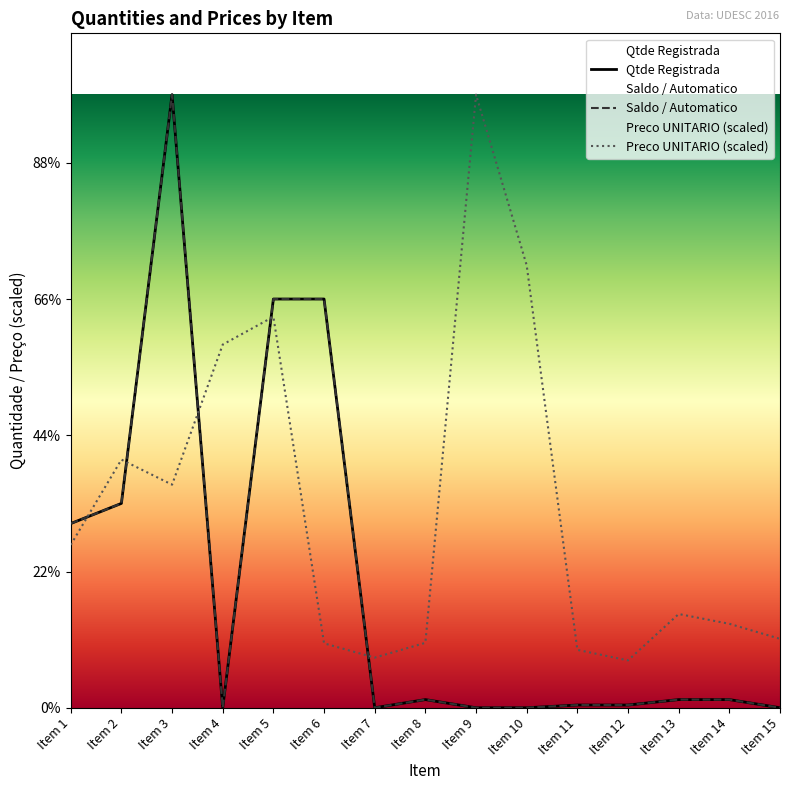

At which label does Preco UNITARIO reach its minimum?

Item 12